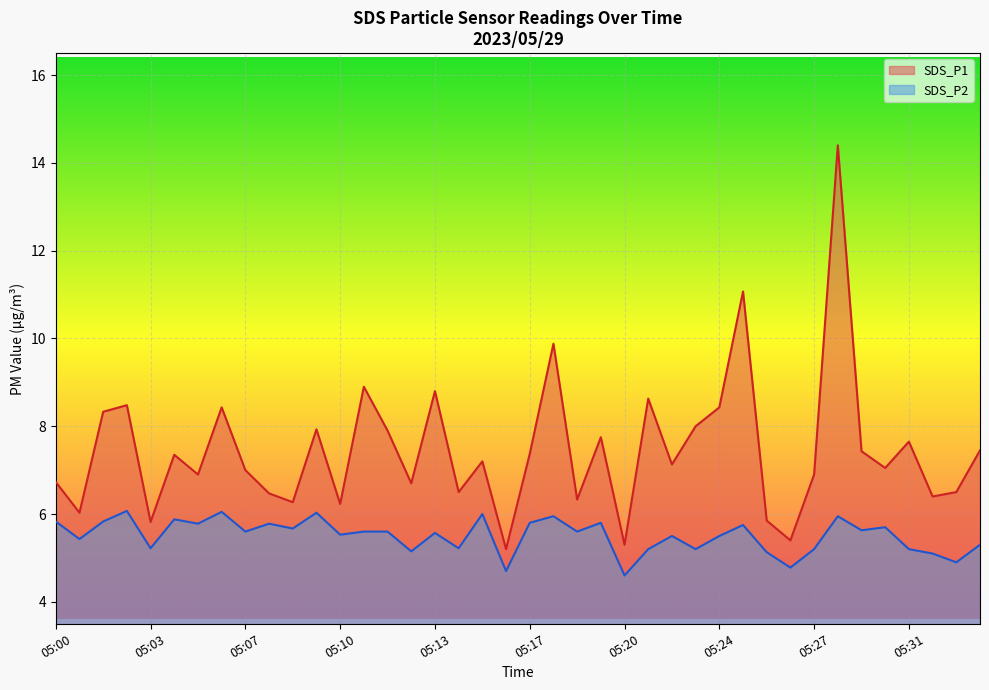

Where is the first local minimum for SDS_P2?

05:01